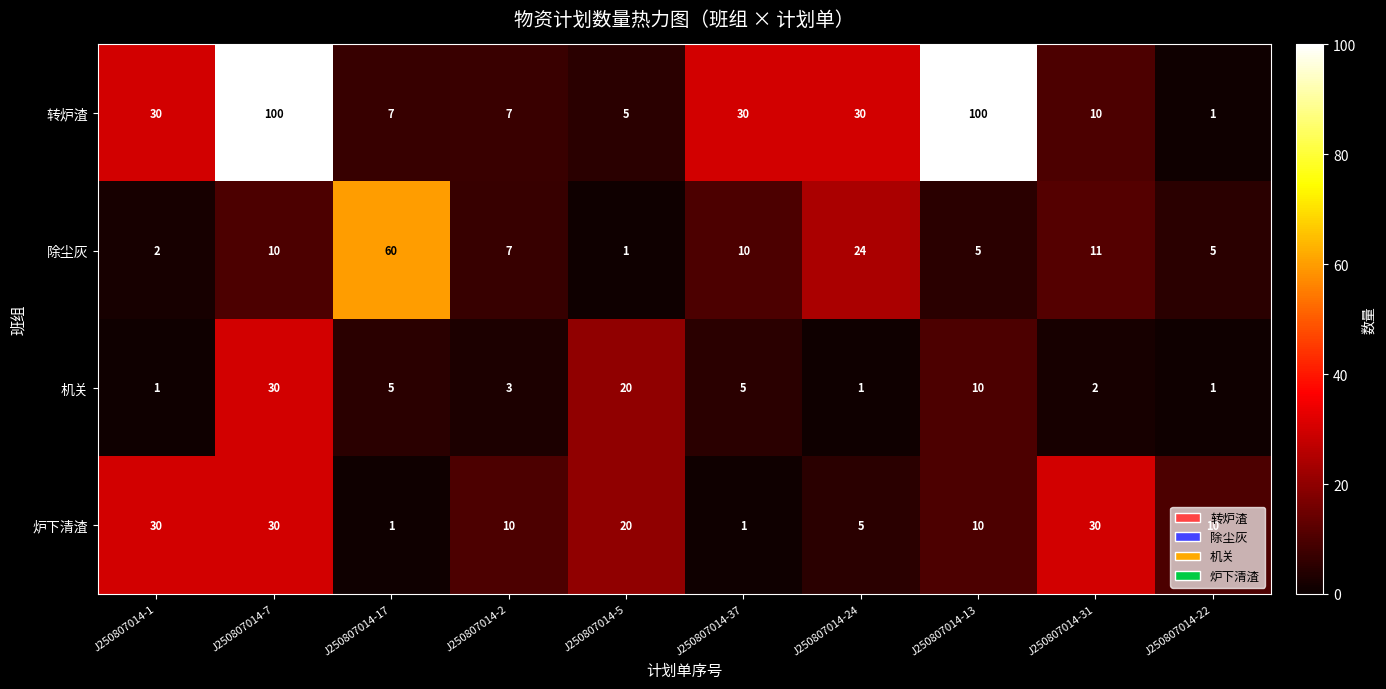

What is the average value of the 炉下清渣 series?

15